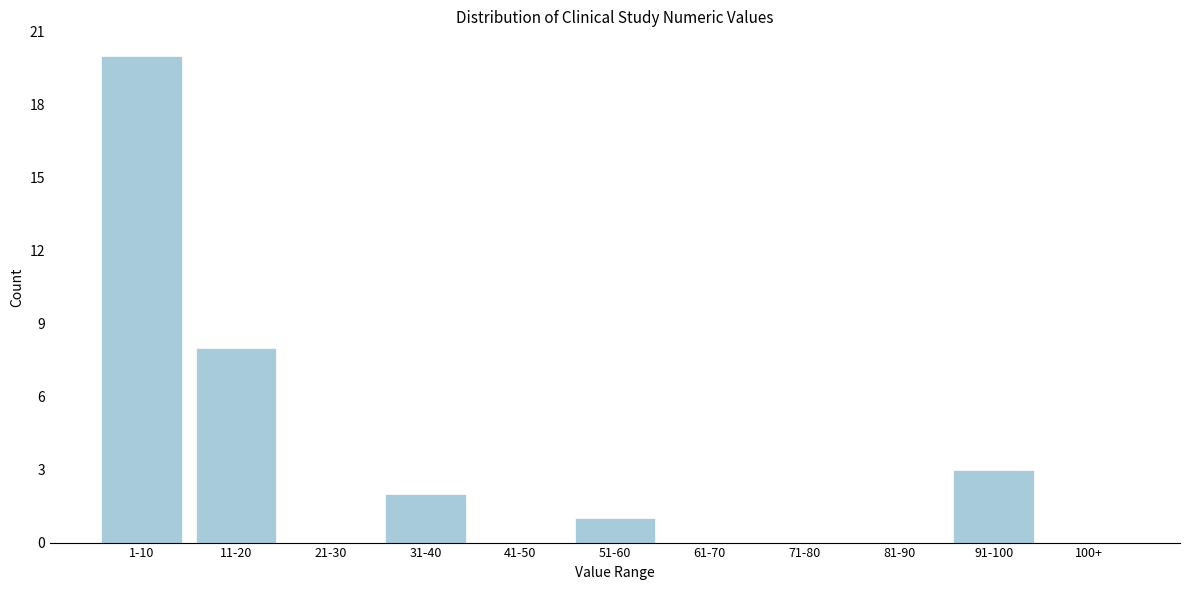

Reading left to right, list all the values displayed in this chart.

1-10=20	11-20=8	21-30=0	31-40=2	41-50=0	51-60=1	61-70=0	71-80=0	81-90=0	91-100=3	100+=0